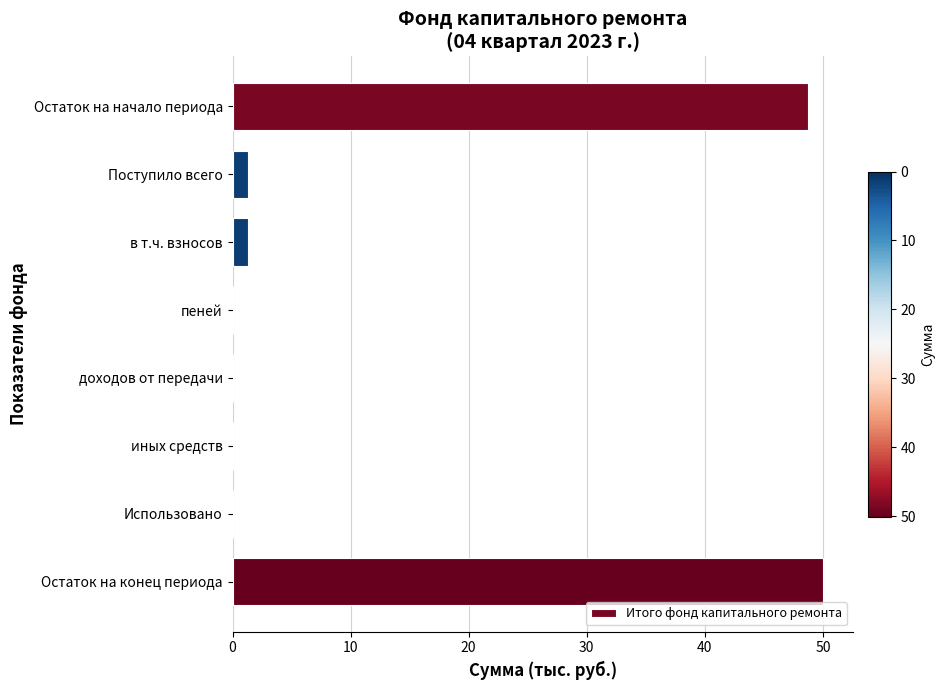

True or false: the data shows 0.0 at доходов от передачи.

True